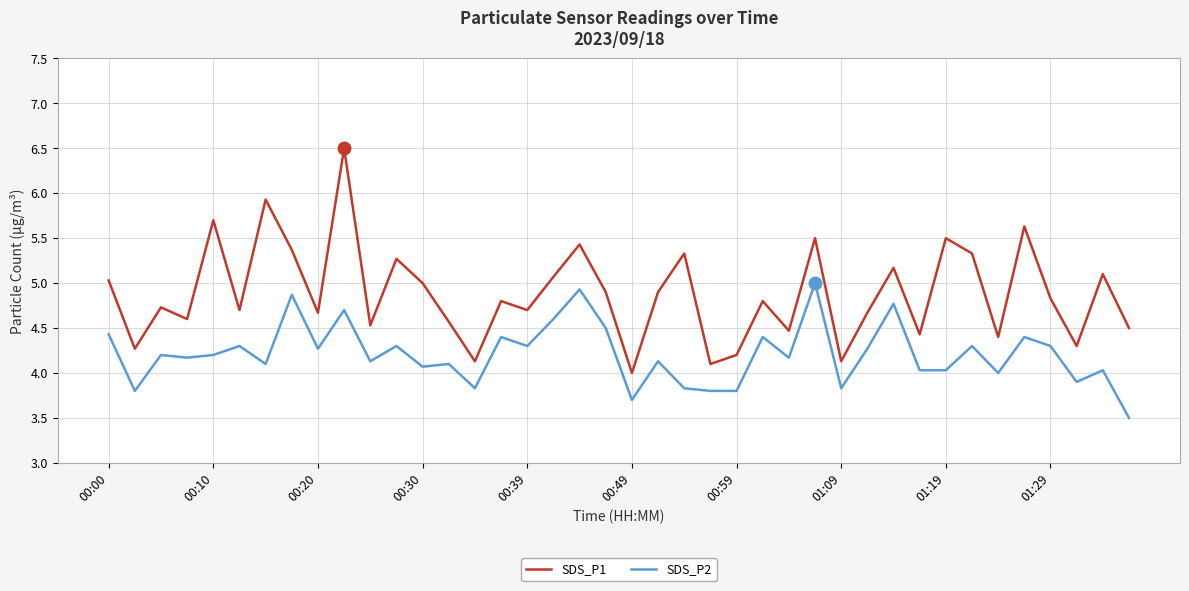

True or false: SDS_P2 and SDS_P1 cross at least once.

False